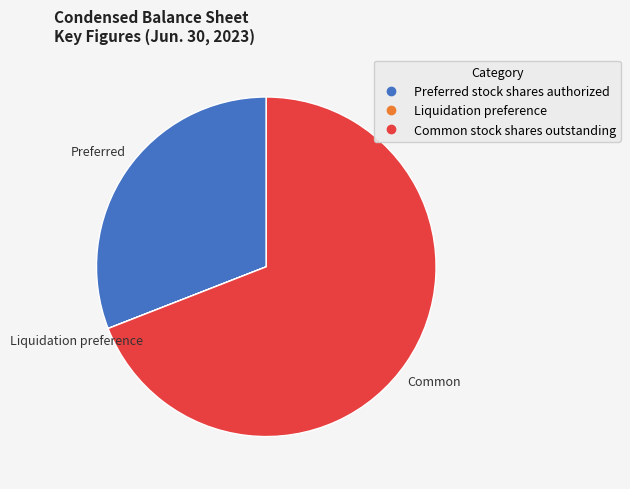

Is it true that Preferred stock shares authorized is 31% of the pie?

True